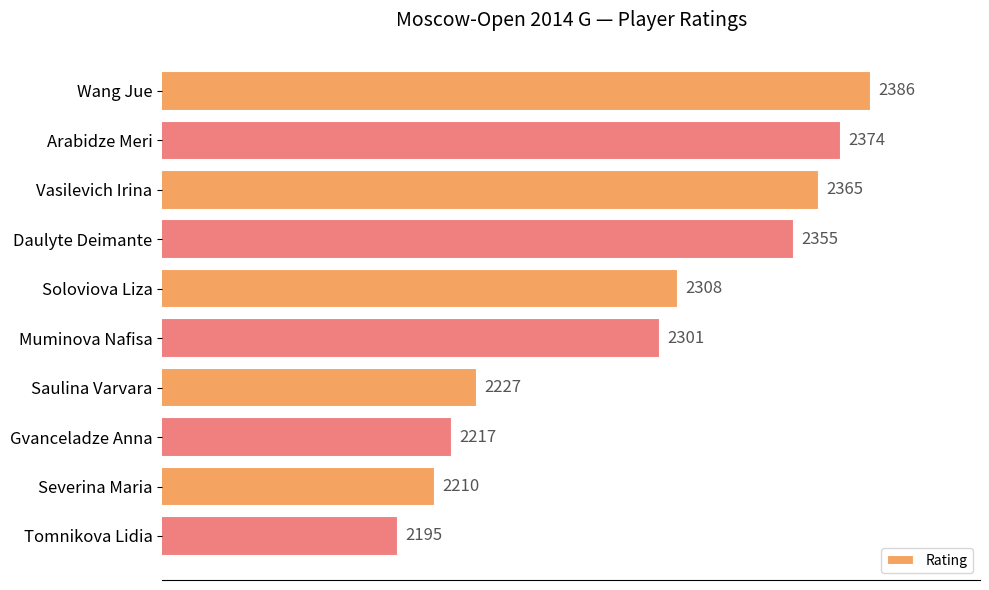

What is the value of the 10th bar from the top?

2195